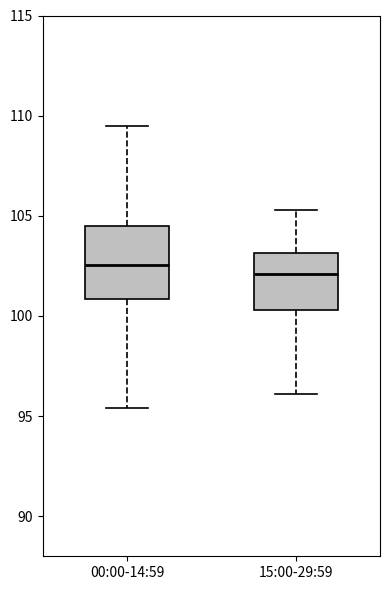

Which box is the tallest, from its lower edge to its upper edge?

00:00-14:59